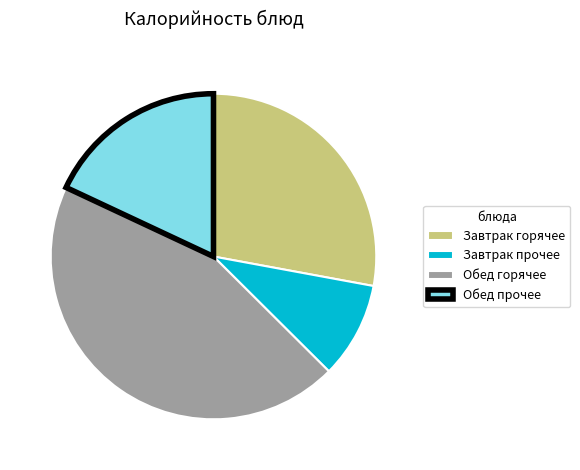

How many segments does this pie chart have?

4